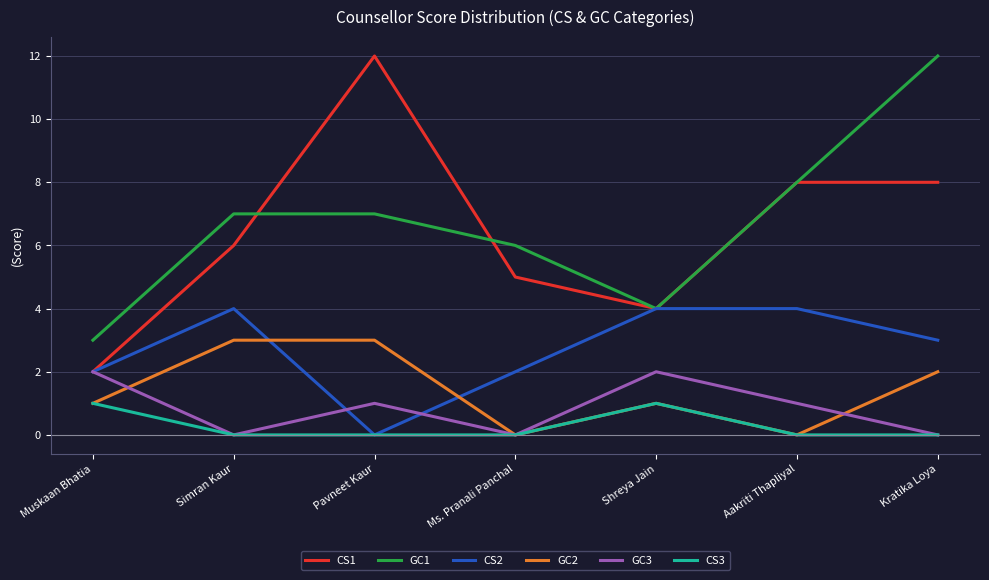

What is the greatest value displayed?

12